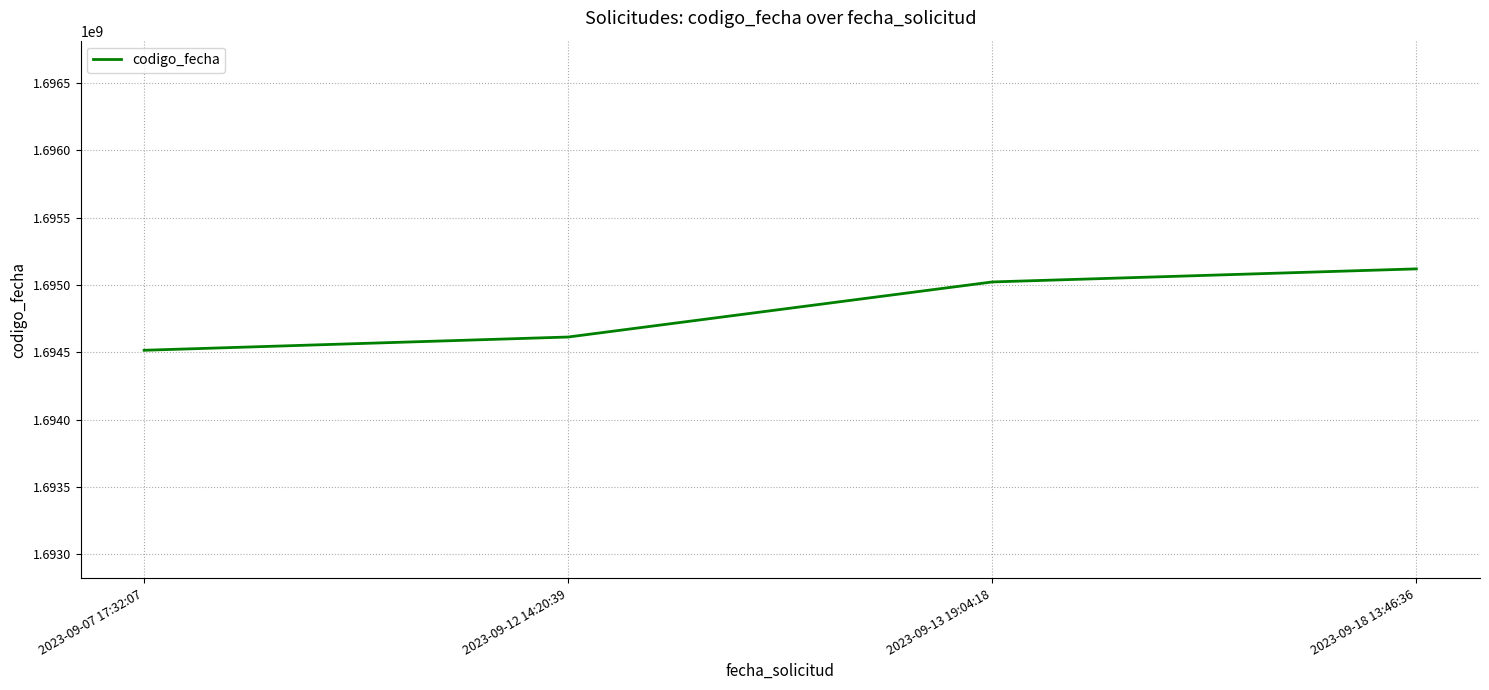

How many values are below 1695023611?

2